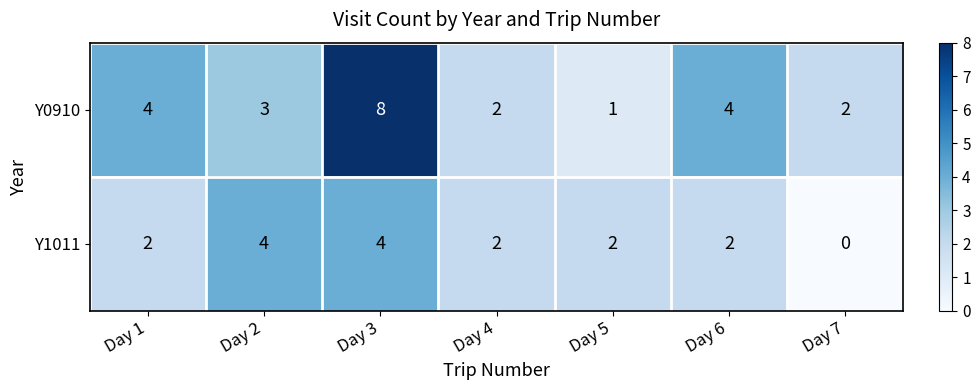

True or false: Y1011 has a value of 4 at Day 3.

True